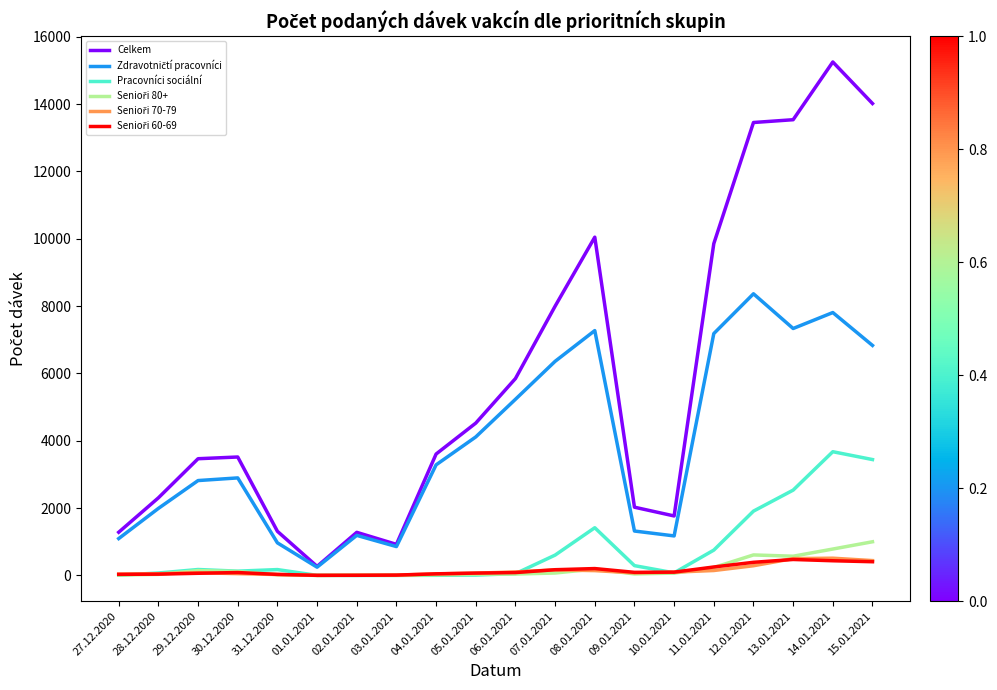

Which series changed the most between 01.01.2021 and 04.01.2021?

Celkem